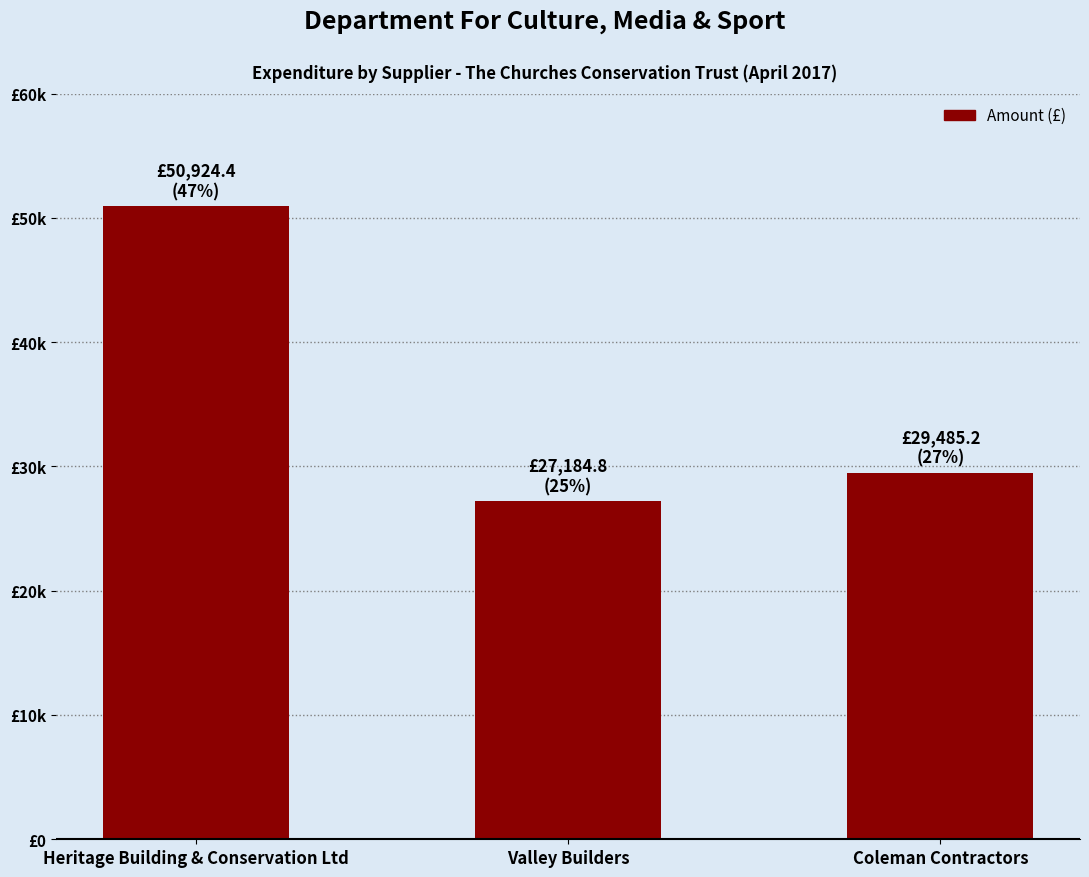

Are the bars horizontal?

No